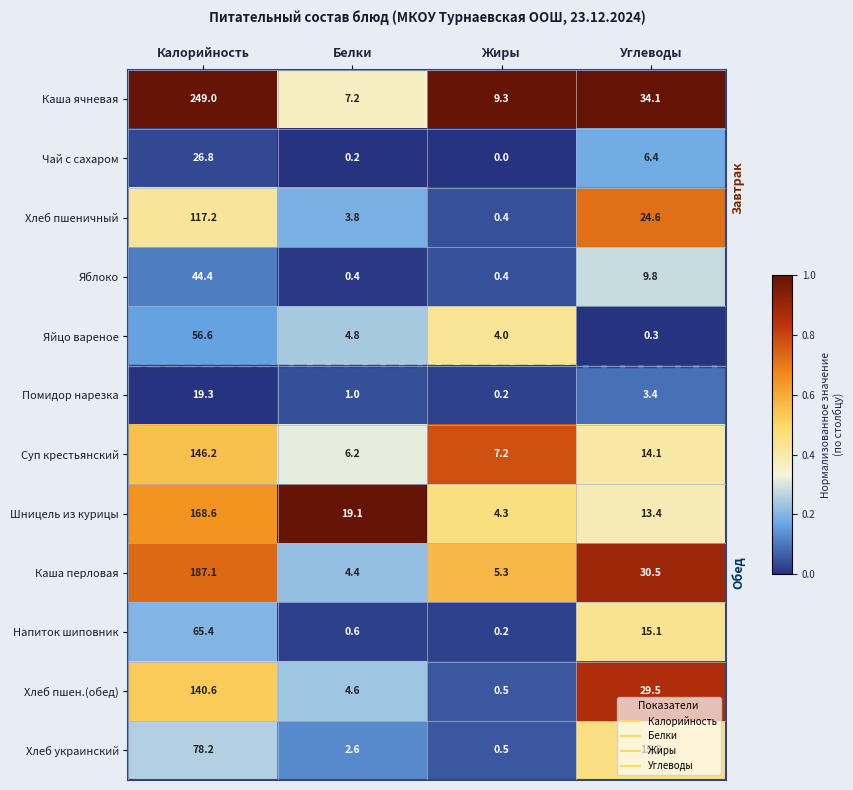

Where does the Помидор нарезка series first go above 3?

Калорийность